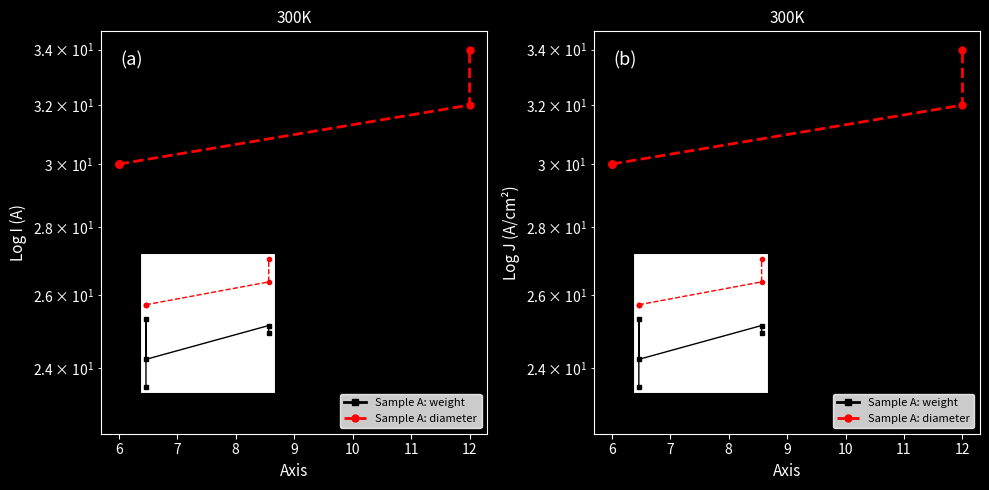

True or false: Sample A: weight has more than 0 points higher than both neighbors.

True